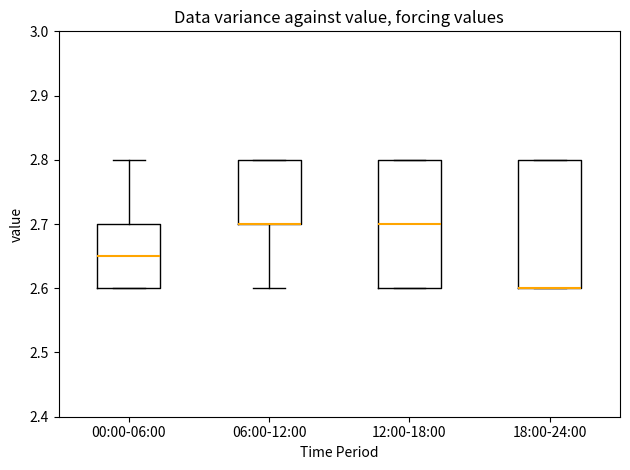

Reading left to right, transcribe this box plot: for each box, give where its median line is, the range the box spans, and where its two whiskers end, as read against the y-axis. The values are not printed on the chart, so give them approximately, as read against the axis.

00:00-06:00: median 2.65, box 2.60 to 2.70, whiskers 2.60 to 2.80
06:00-12:00: median 2.70 (drawn on the box's lower edge), box 2.70 to 2.80, whiskers 2.60 to 2.80
12:00-18:00: median 2.70, box 2.60 to 2.80, whiskers 2.60 to 2.80
18:00-24:00: median 2.60 (drawn on the box's lower edge), box 2.60 to 2.80, whiskers 2.60 to 2.80